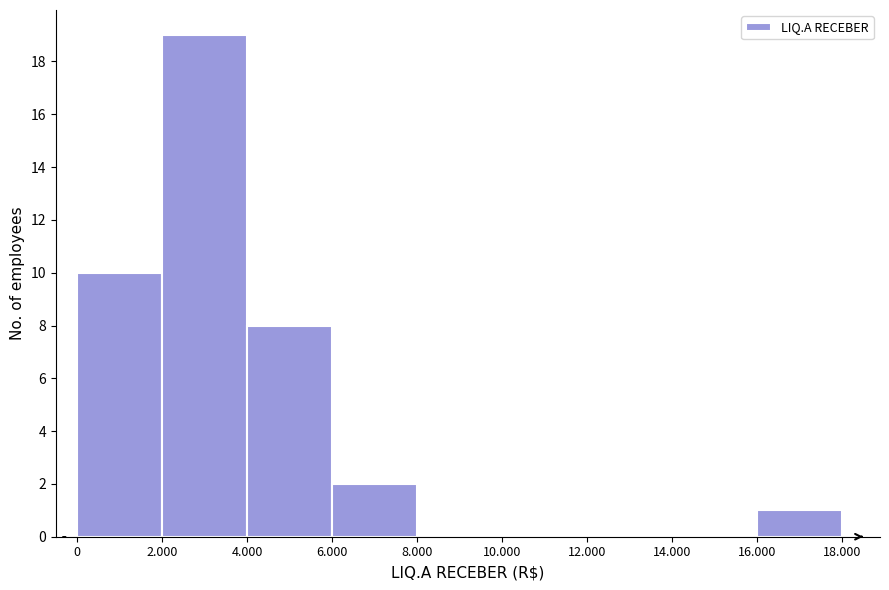

Reading left to right, transcribe all the data shown in this chart.

0=10	2.000=19	4.000=8	6.000=2	8.000=0	10.000=0	12.000=0	14.000=0	16.000=1